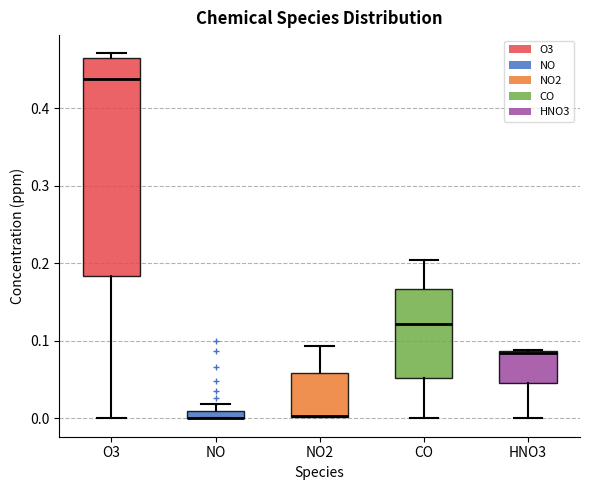

Comparing the boxes themselves (not the whiskers), which one is the tallest?

O3